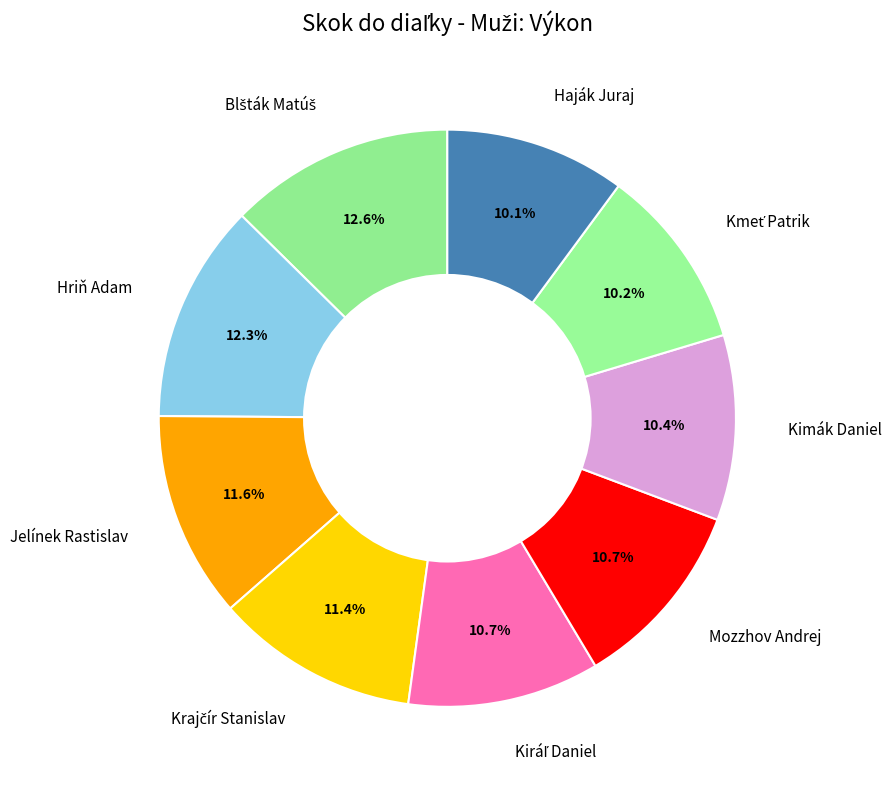

What percentage is the Kimák Daniel slice, to the nearest percent?

10%